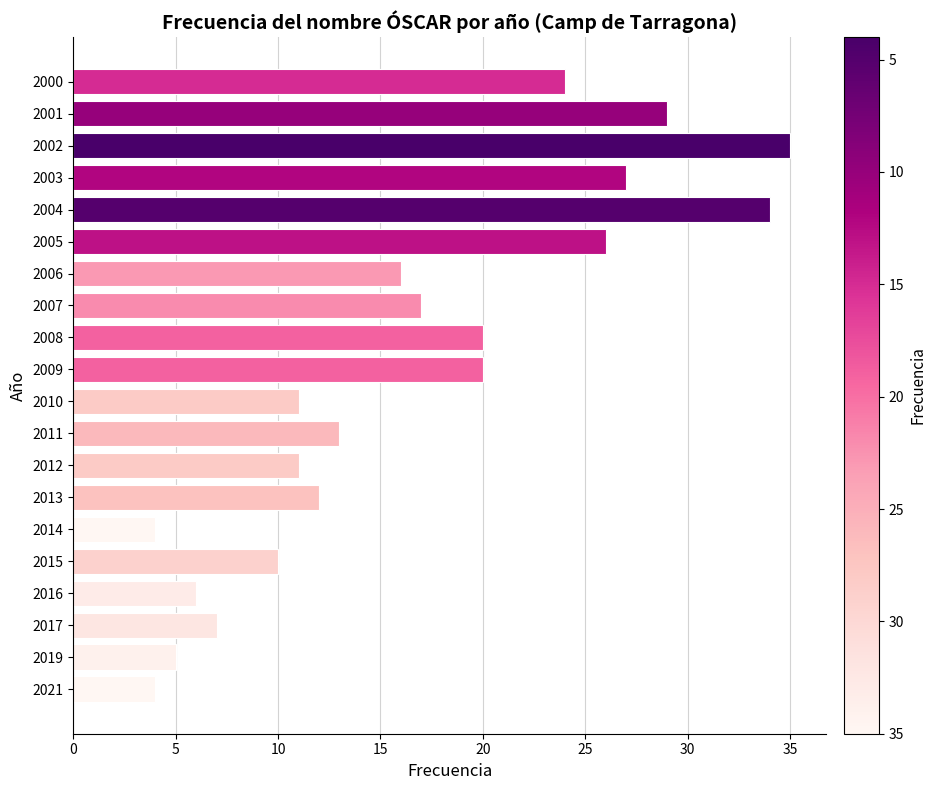

Does the chart contain any negative values?

No